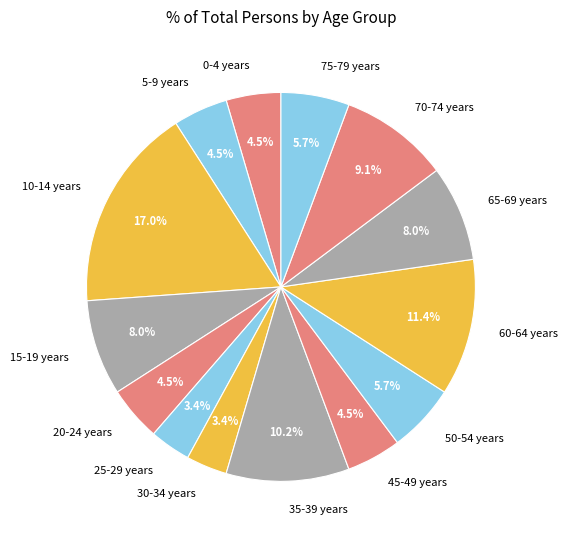

Is it true that 70-74 years is 15% of the pie?

False